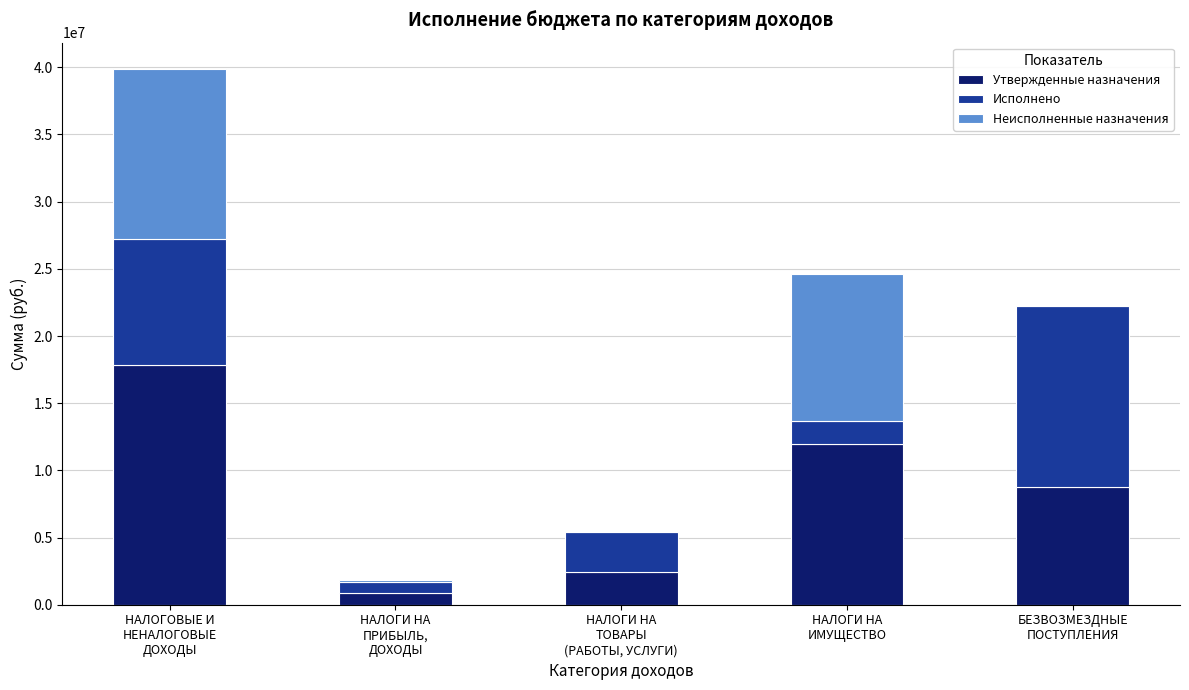

What is the maximum value for Утвержденные назначения?

17806680.0